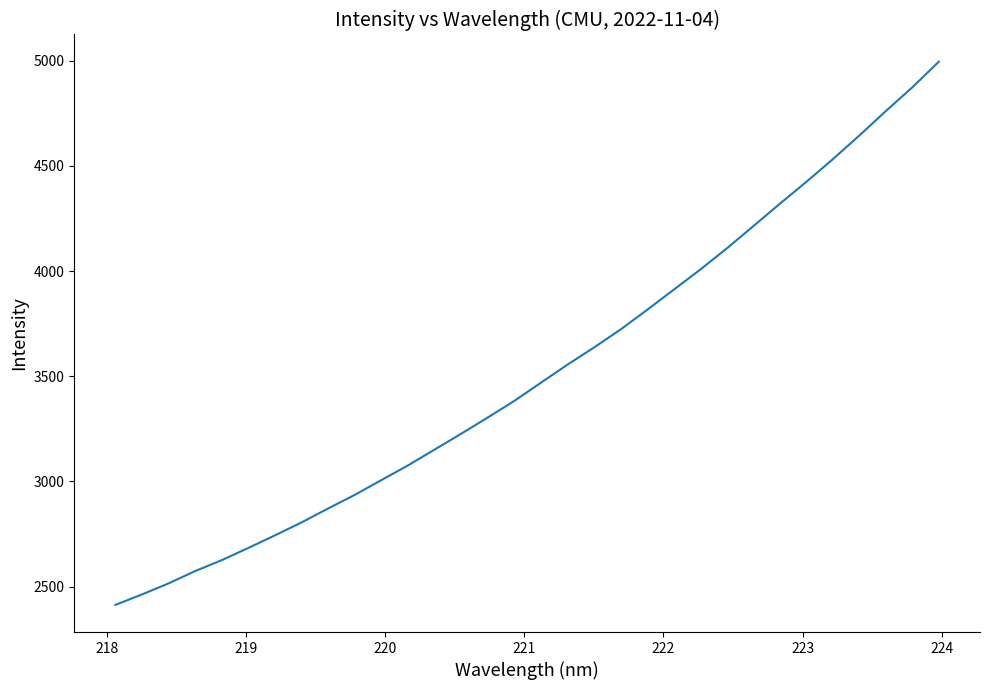

What is the difference between the maximum and minimum values?

2582.6